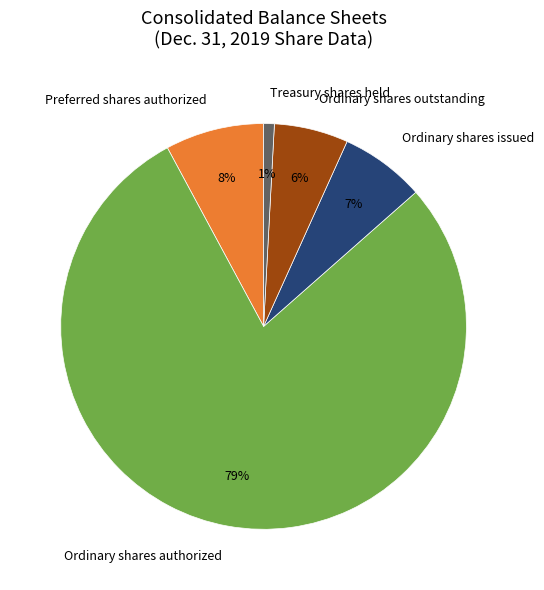

How many segments does this pie chart have?

5